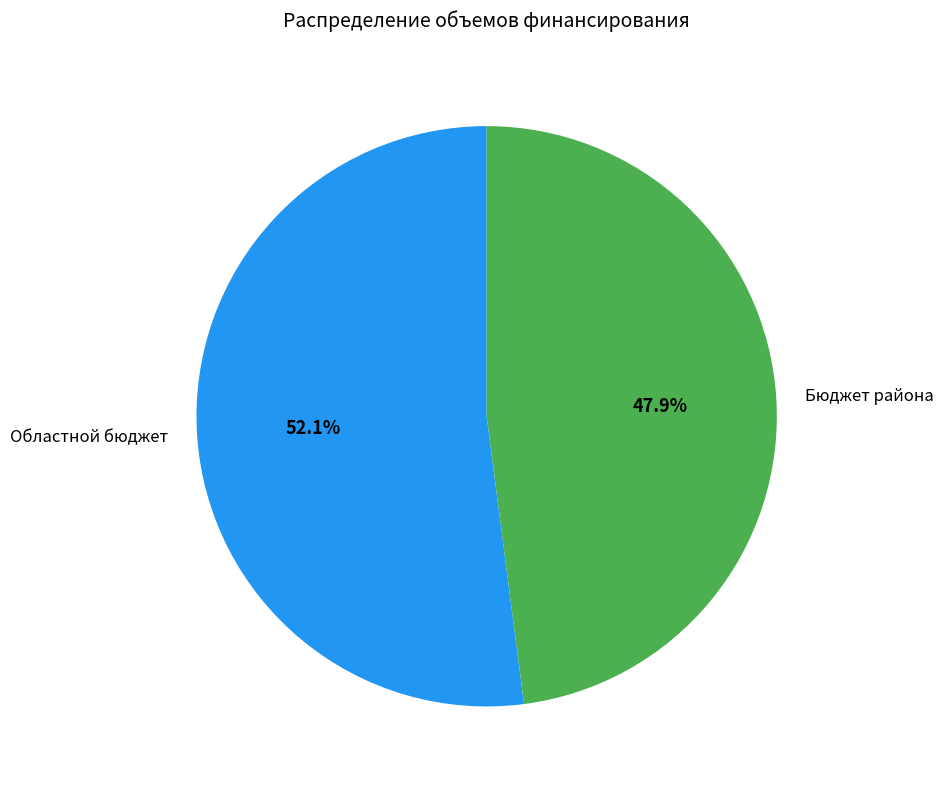

Do Бюджет района and Областной бюджет together represent more than half of the pie?

Yes